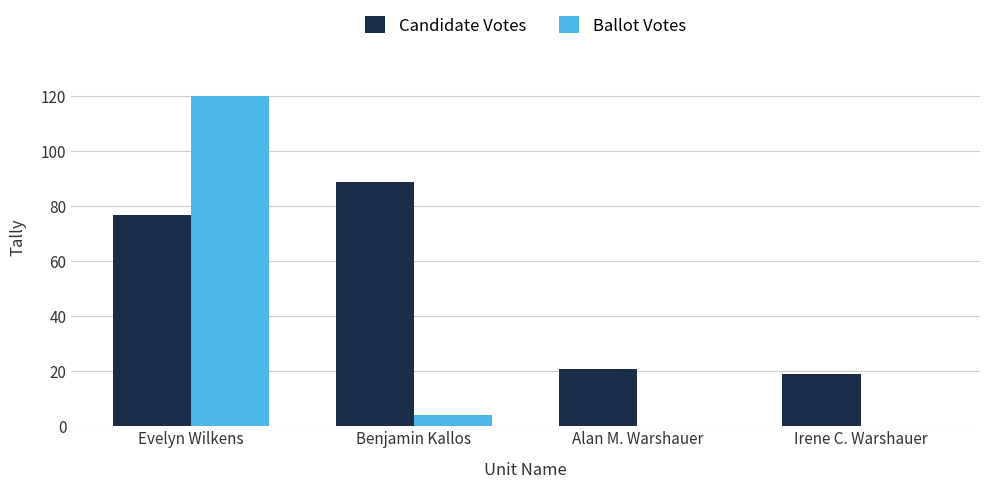

Reading left to right, transcribe all the data shown in this chart.

Candidate Votes: Evelyn Wilkens=77	Benjamin Kallos=89	Alan M. Warshauer=21	Irene C. Warshauer=19
Ballot Votes: Evelyn Wilkens=120	Benjamin Kallos=4	Alan M. Warshauer=0	Irene C. Warshauer=0